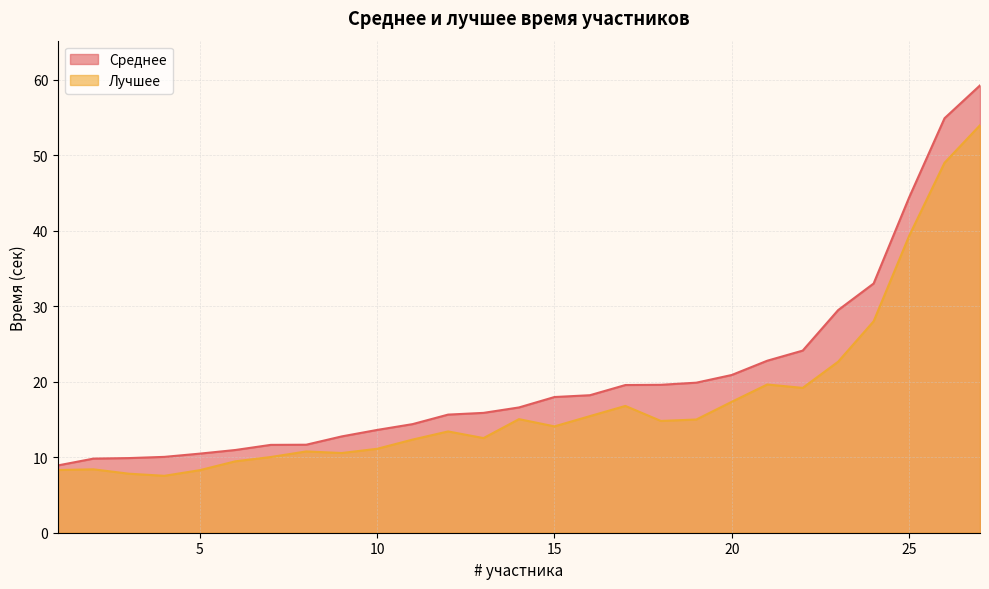

What is the sum of the Среднее values at 3 and 10?

23.5